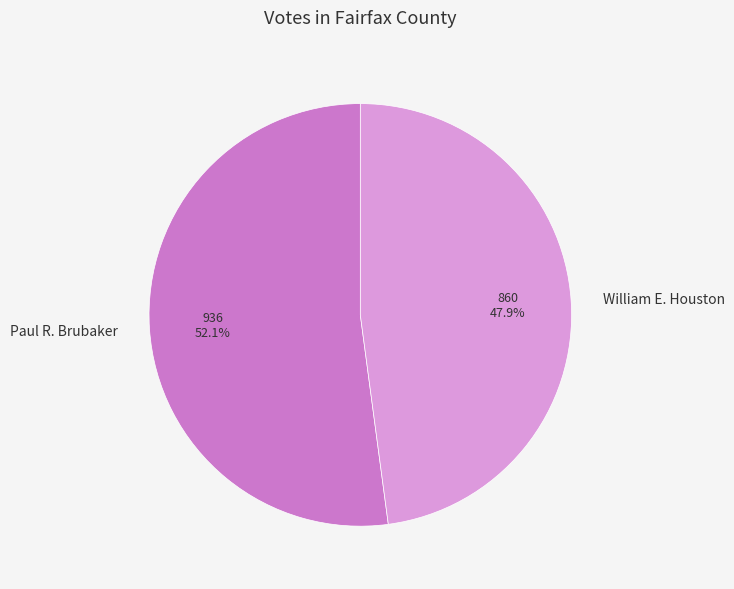

What portion of the pie excludes Paul R. Brubaker?

47.9%